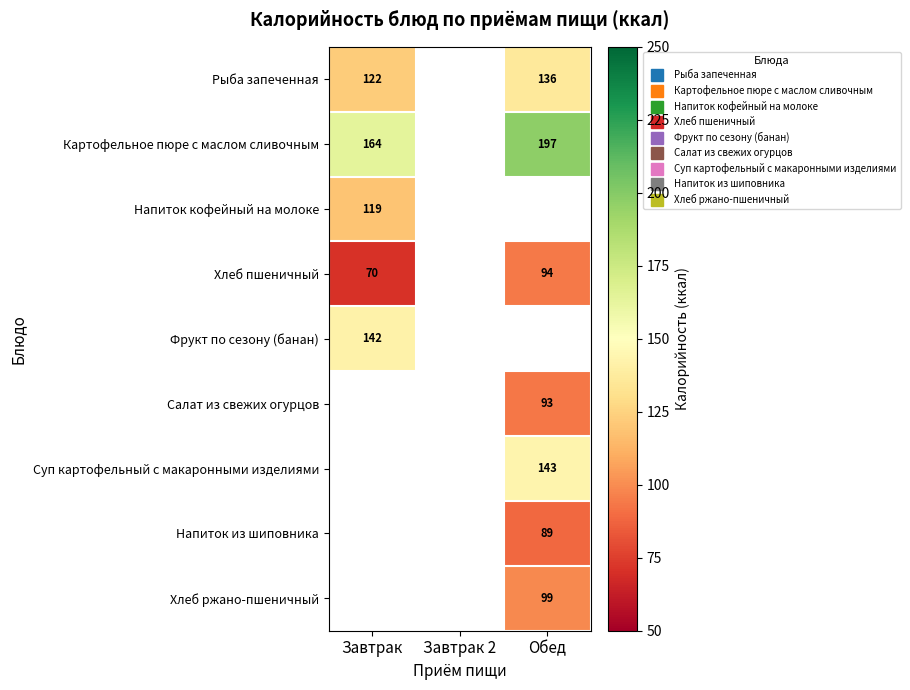

True or false: Фрукт по сезону (банан) has a value of 142.0 at Завтрак.

True